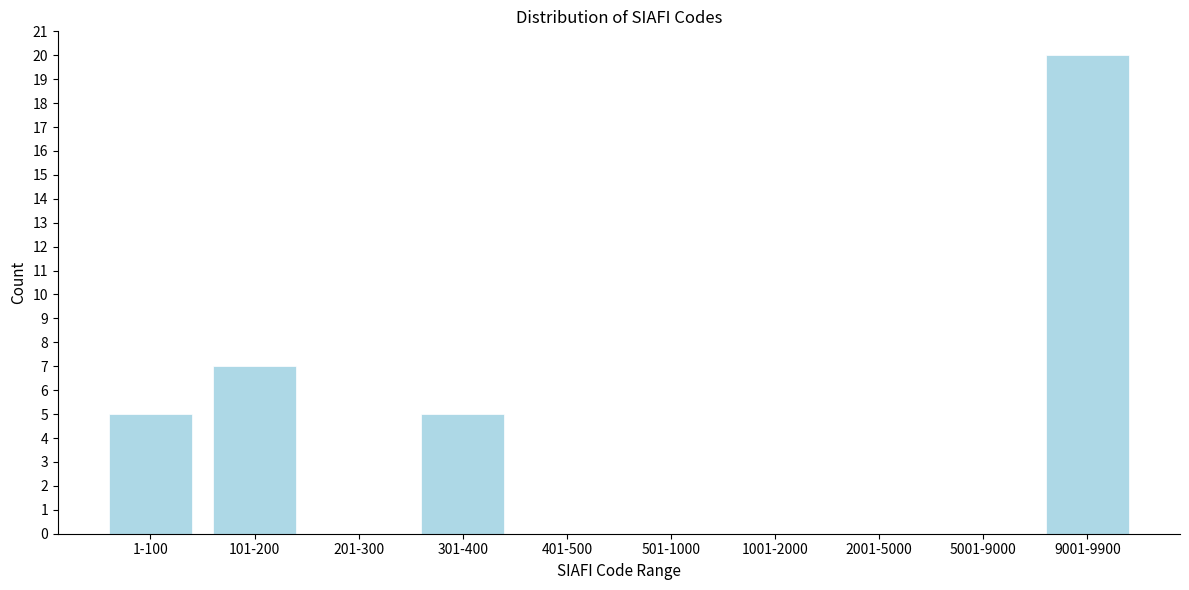

Reading left to right, extract all data points from this chart.

1-100=5	101-200=7	201-300=0	301-400=5	401-500=0	501-1000=0	1001-2000=0	2001-5000=0	5001-9000=0	9001-9900=20